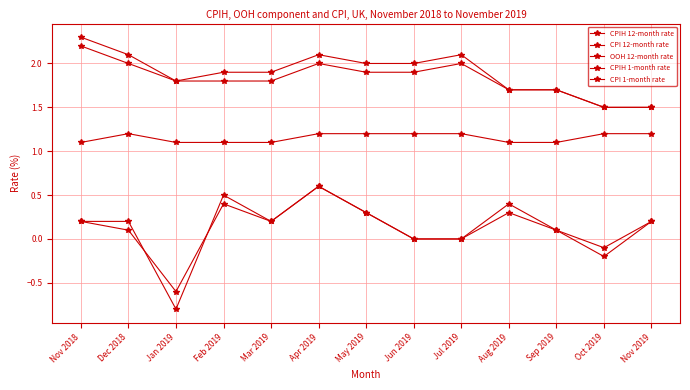

Count the number of data series in this chart.

5